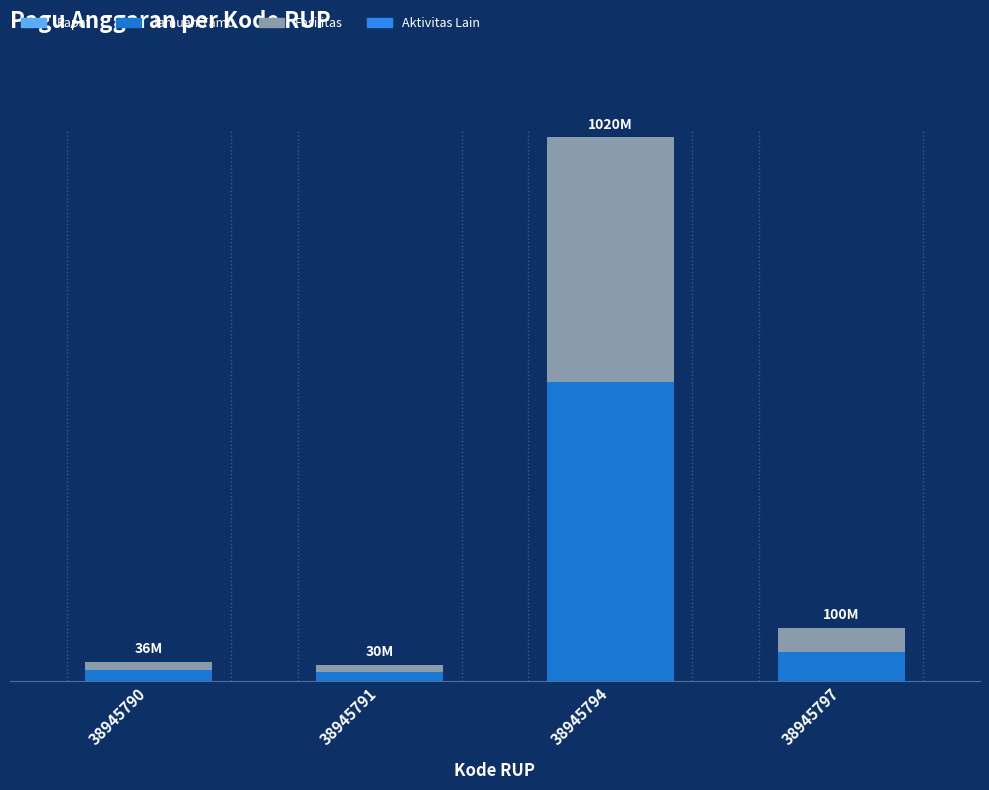

Are the bars horizontal?

No